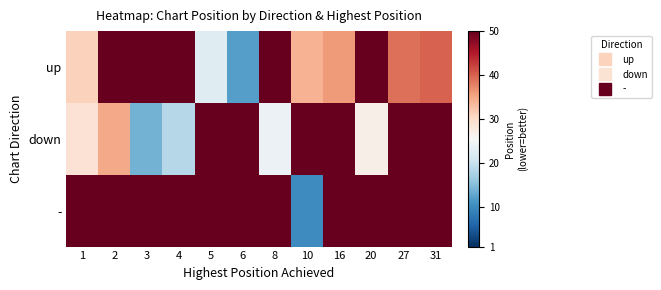

Between 10 and 31, which is larger?

31